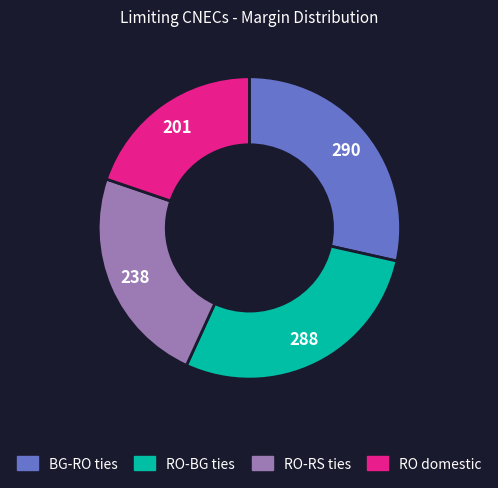

How many slices are in this pie chart?

4